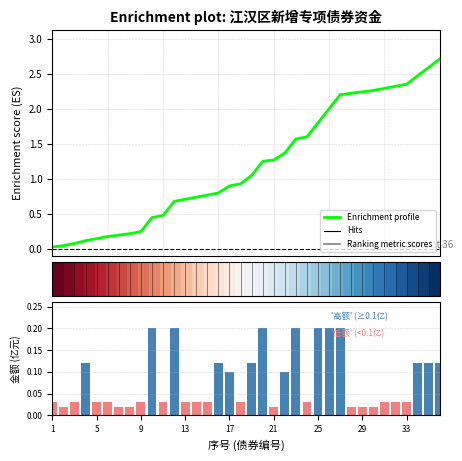

Which series has the largest range (max minus min)?

Enrichment profile